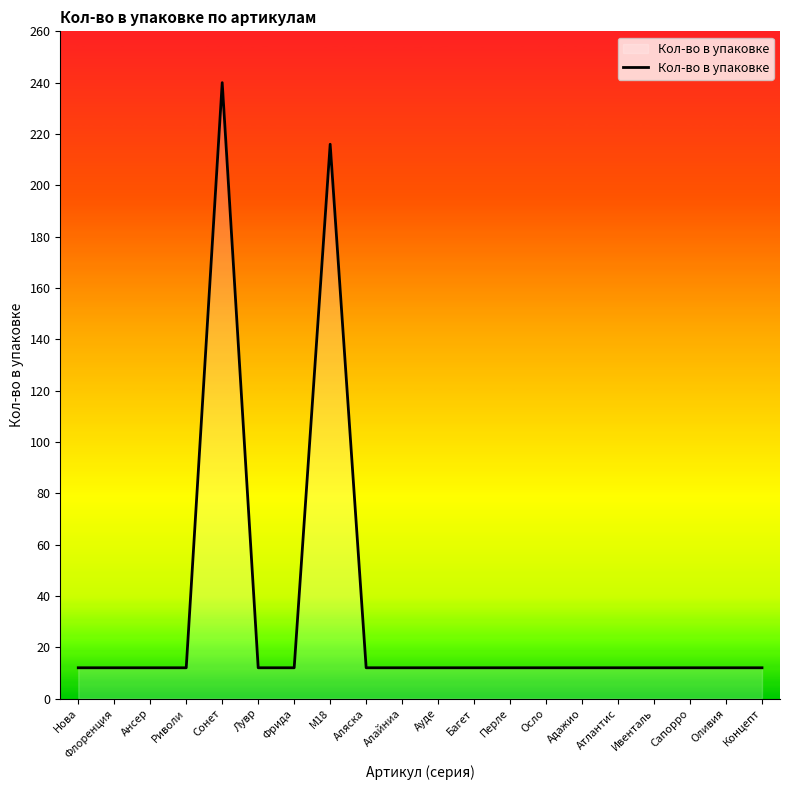

What is the sum of all values?

672